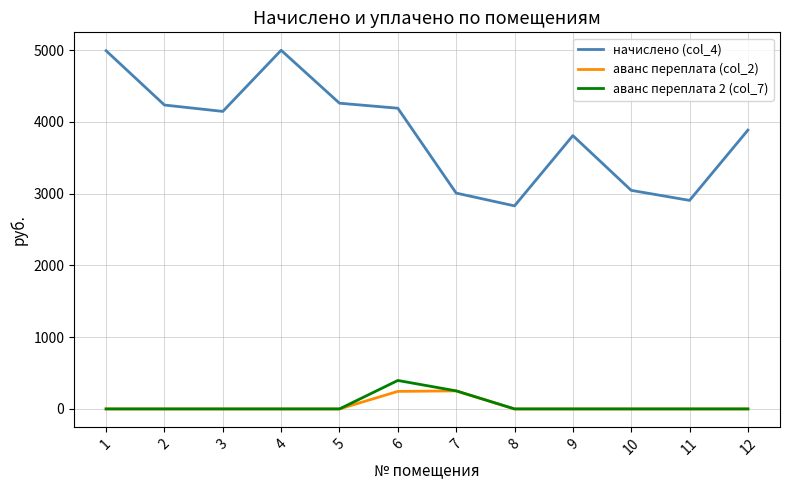

True or false: начислено (col_4) and аванс переплата (col_2) intersect in this chart.

False